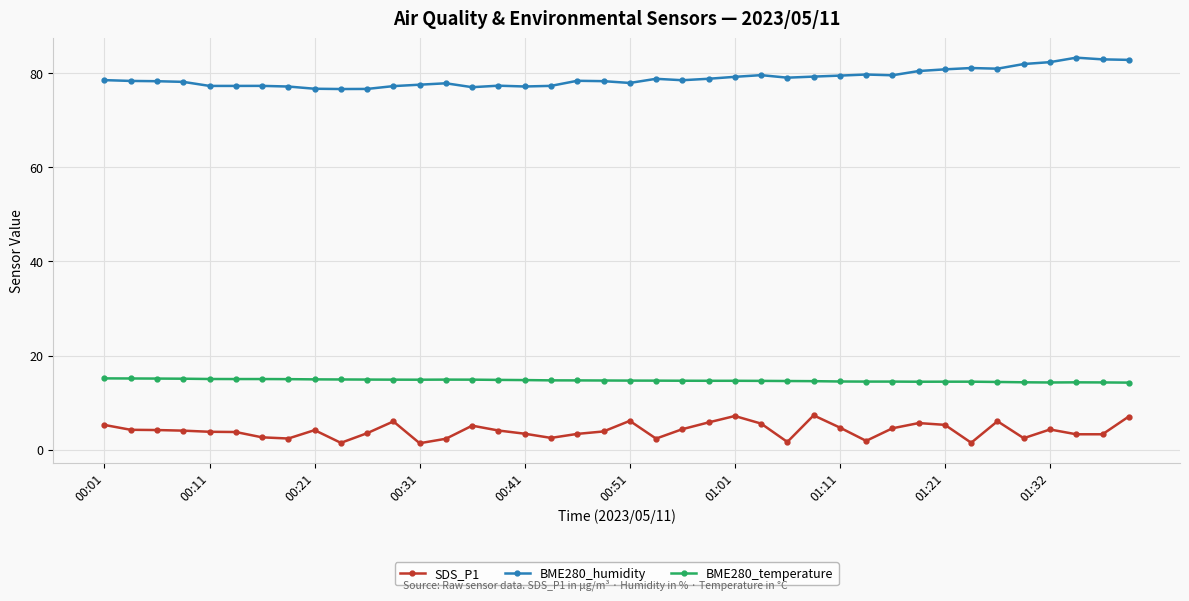

What is the difference between the maximum and minimum values in the BME280_humidity series?

6.7